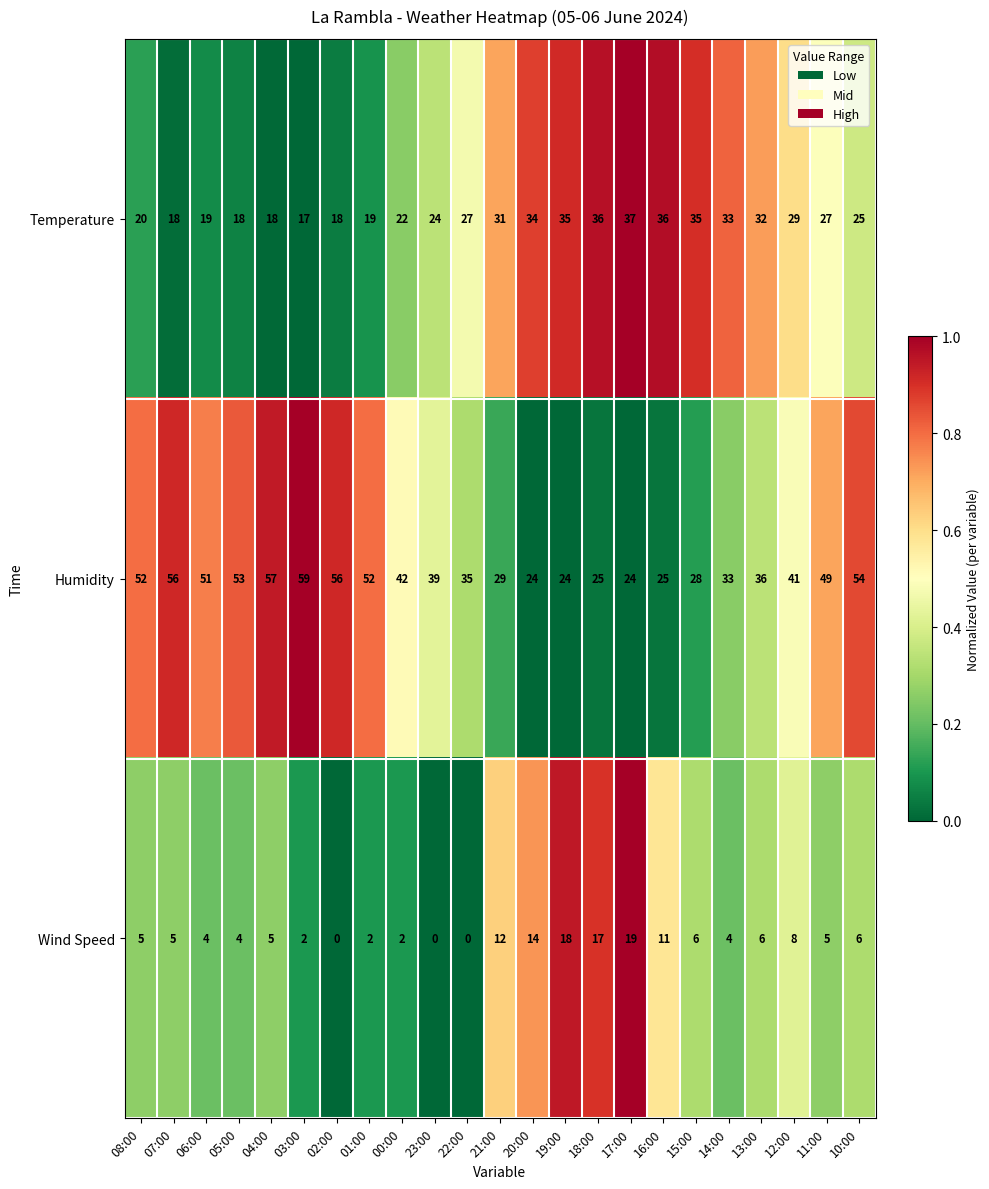

What is the greatest value displayed?

59